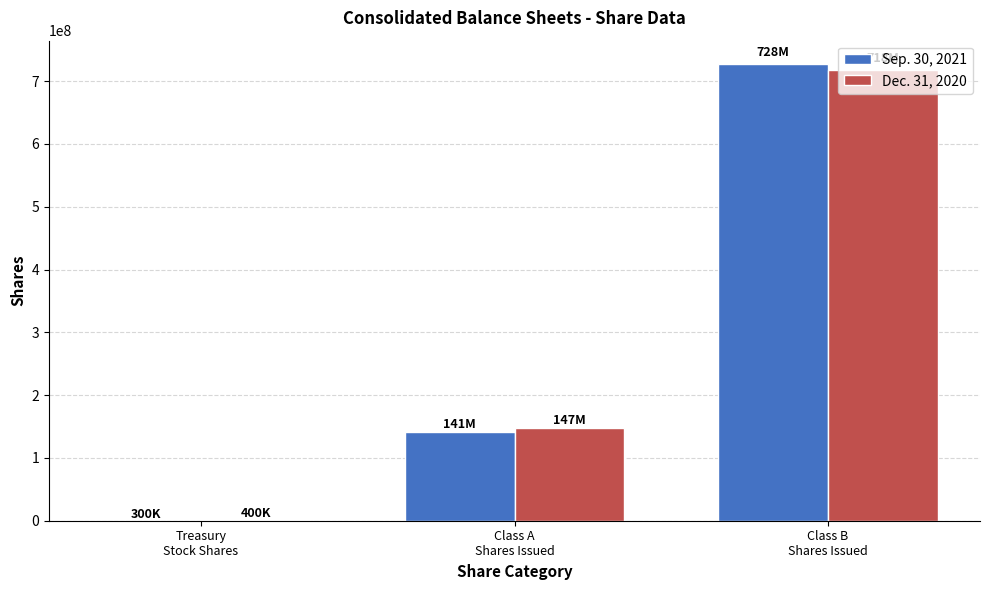

What is the difference between the Sep. 30, 2021 values at Class B
Shares Issued and Treasury
Stock Shares?

727700000